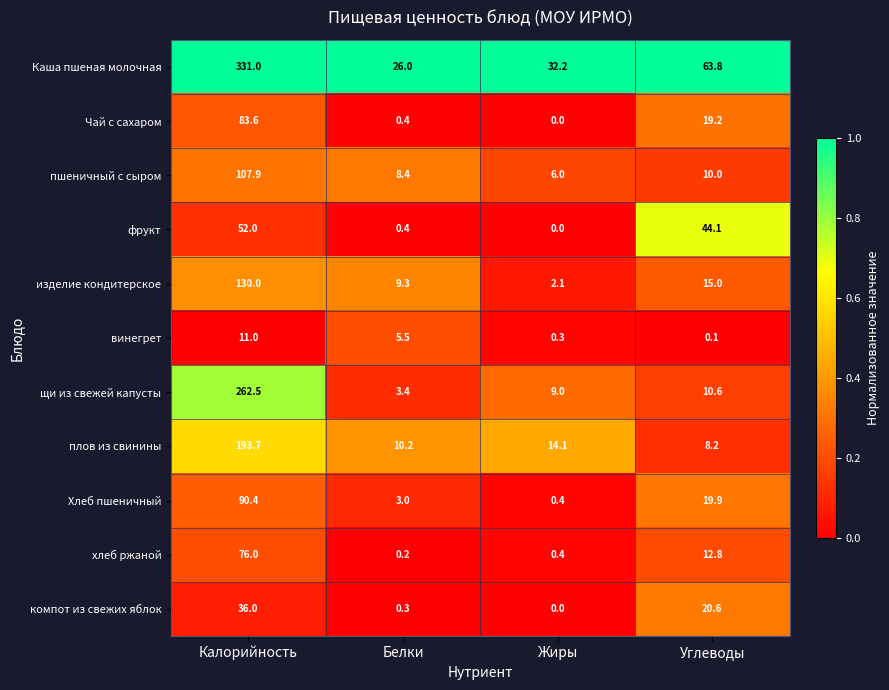

Rank the series by their maximum value, from highest to lowest.

Каша пшеная молочная, щи из свежей капусты, плов из свинины, изделие кондитерское, пшеничный с сыром, Хлеб пшеничный, Чай с сахаром, хлеб ржаной, фрукт, компот из свежих яблок, винегрет